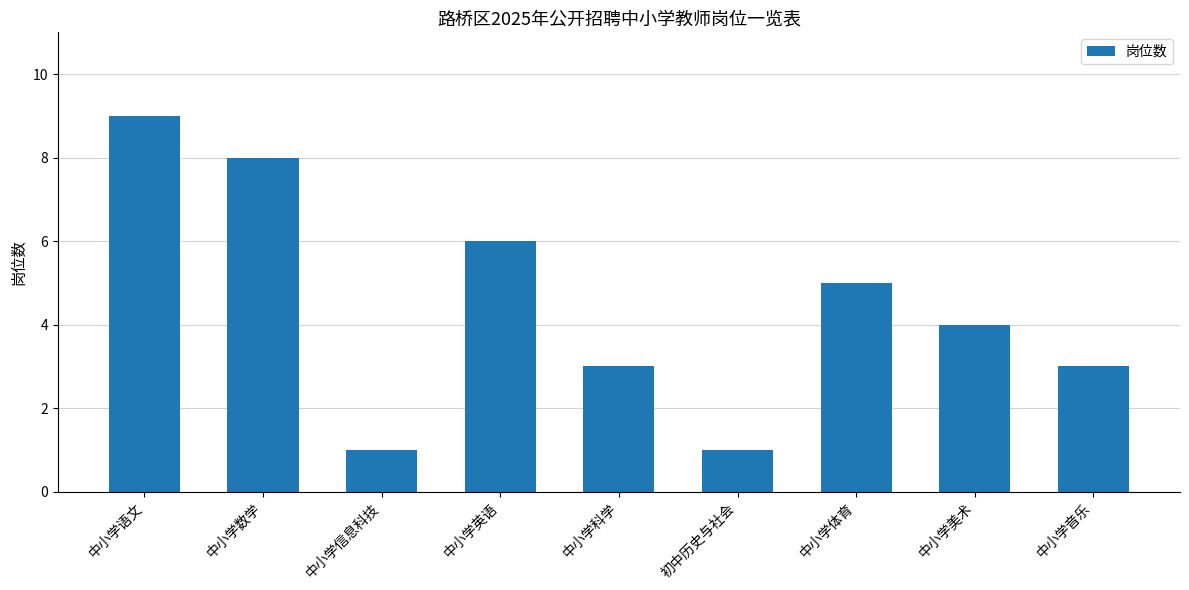

Count the number of data series in this chart.

1